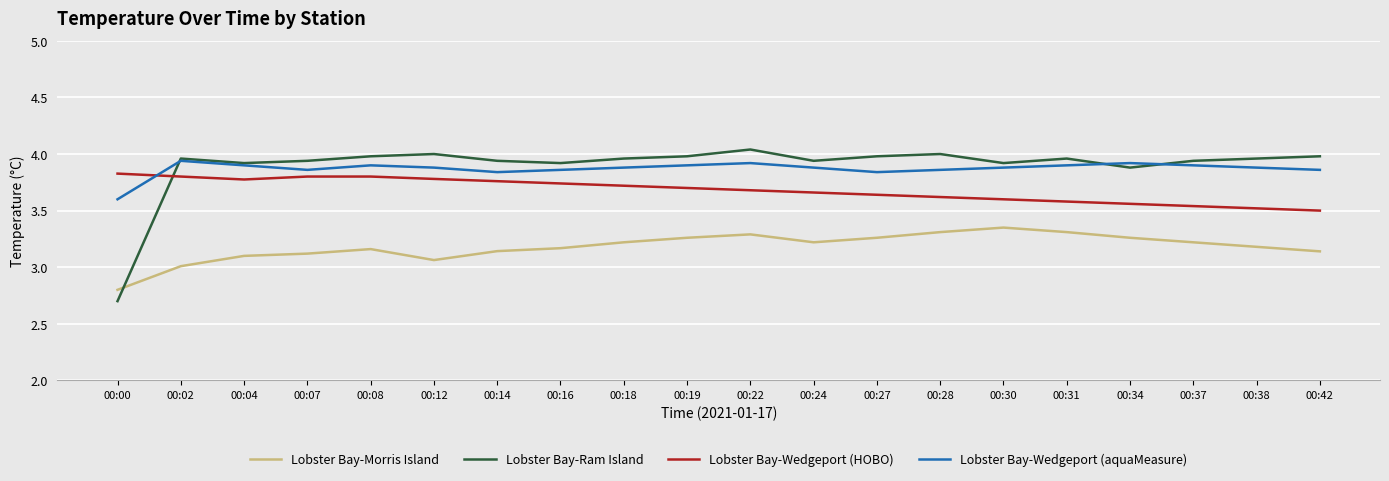

The value of Lobster Bay-Wedgeport (HOBO) at 00:27 is 3.6. True or false?

True